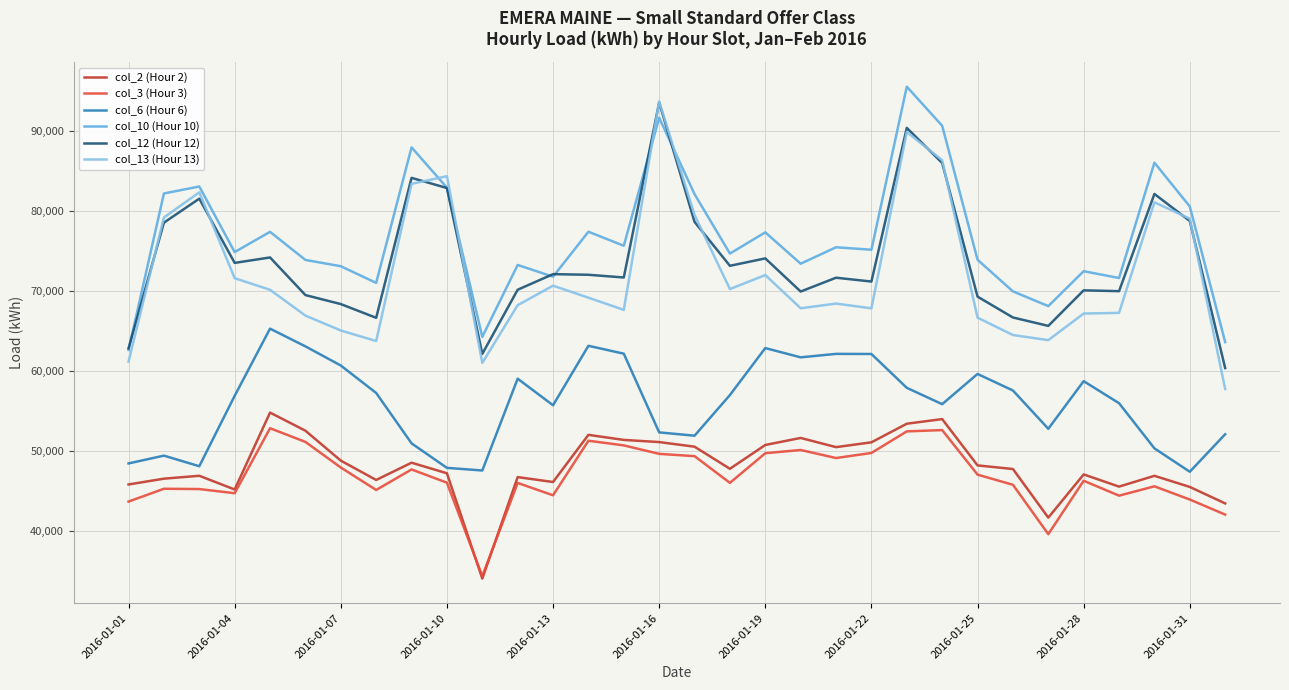

Which series has the largest total across all categories?

col_10 (Hour 10)